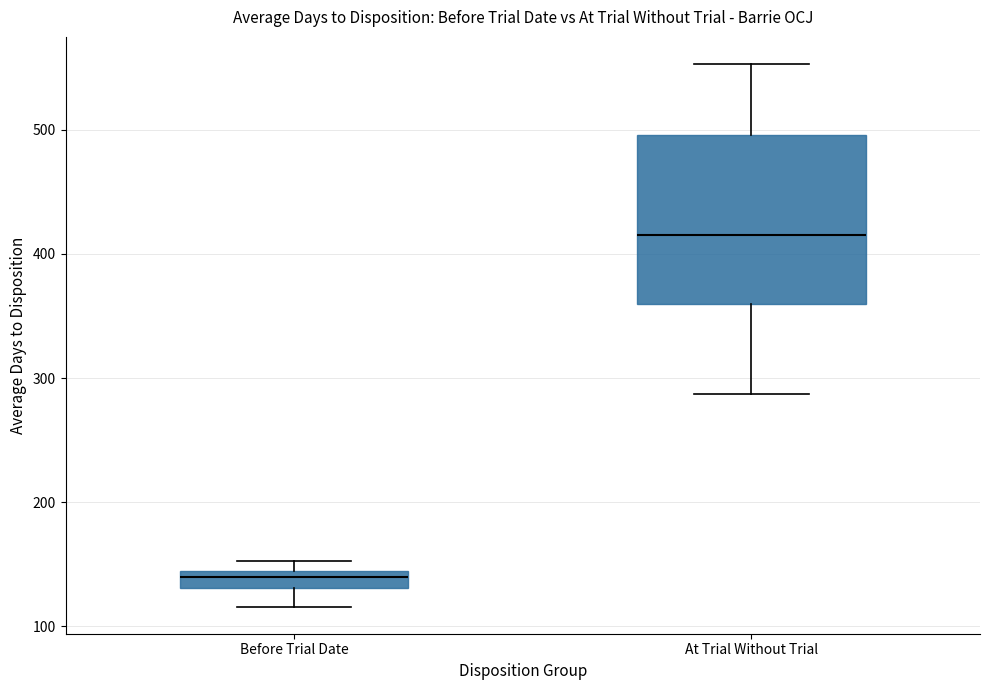

Which box's median line is the lowest?

Before Trial Date